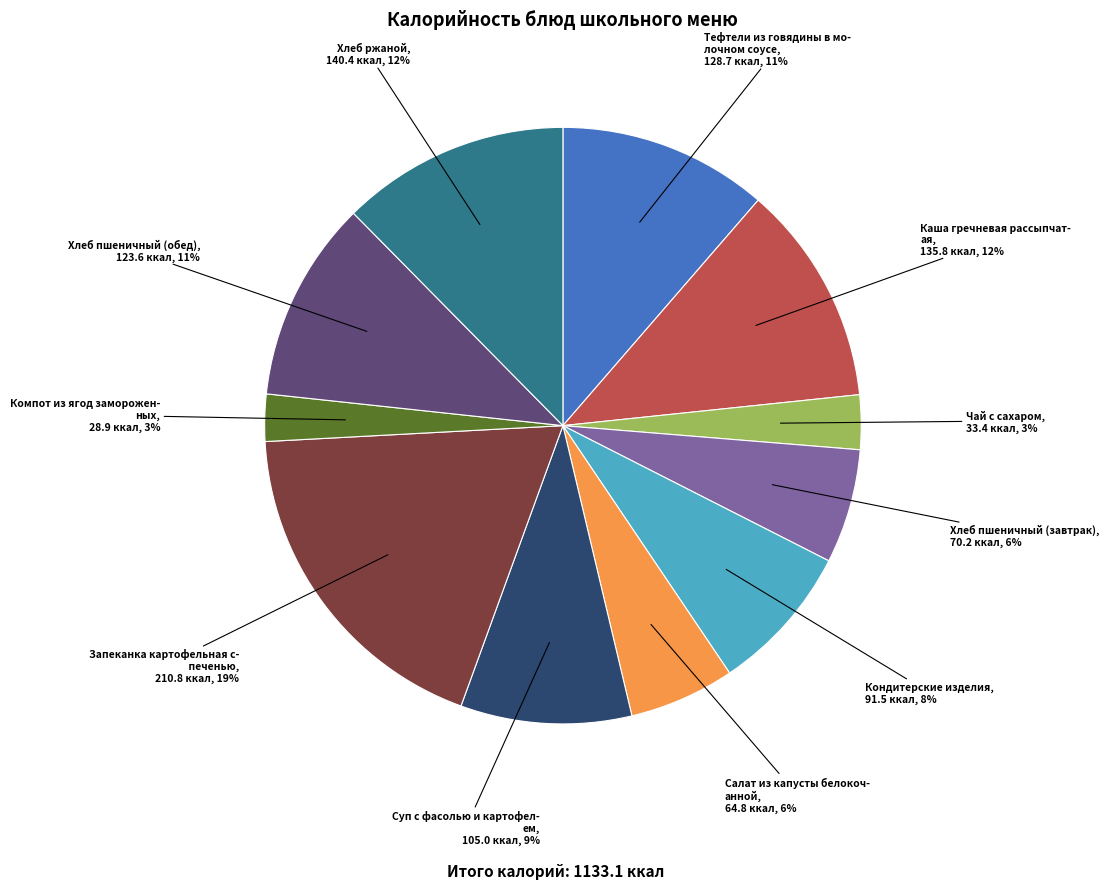

Does any single category account for the majority?

No